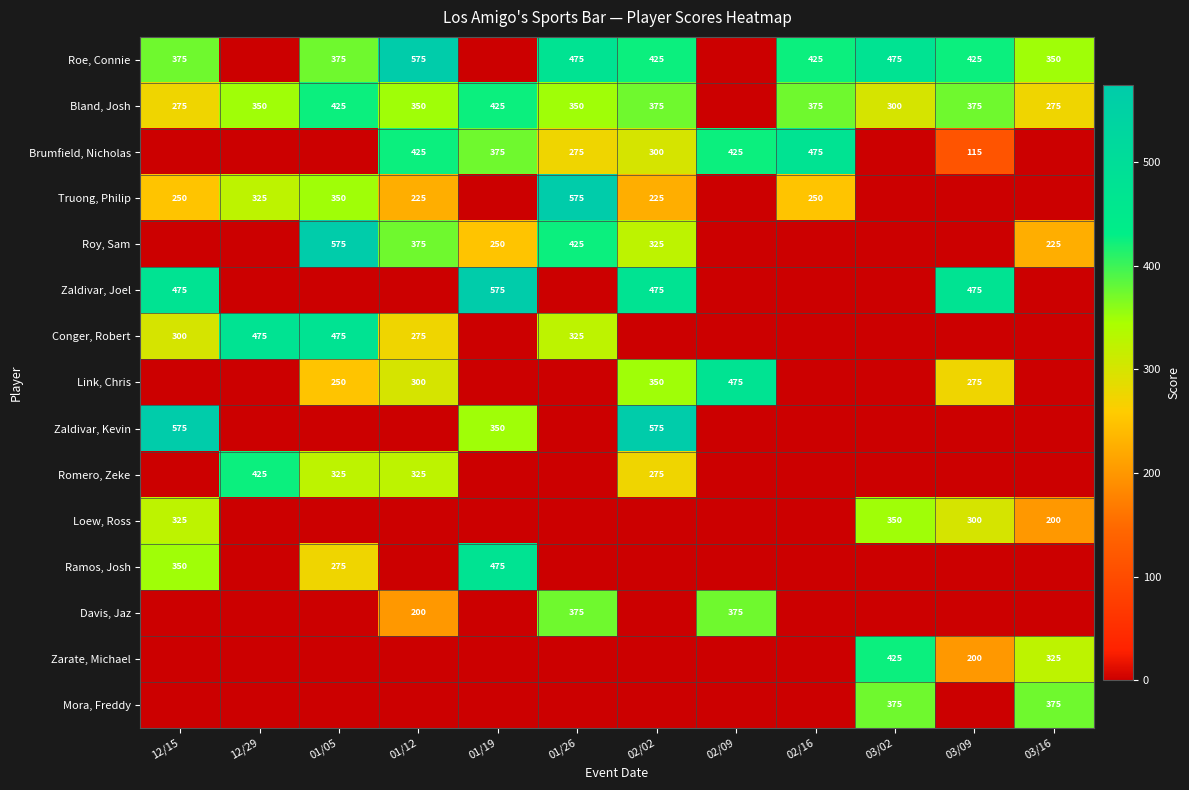

Is it true that Romero, Zeke equals 105 at 12/29?

False